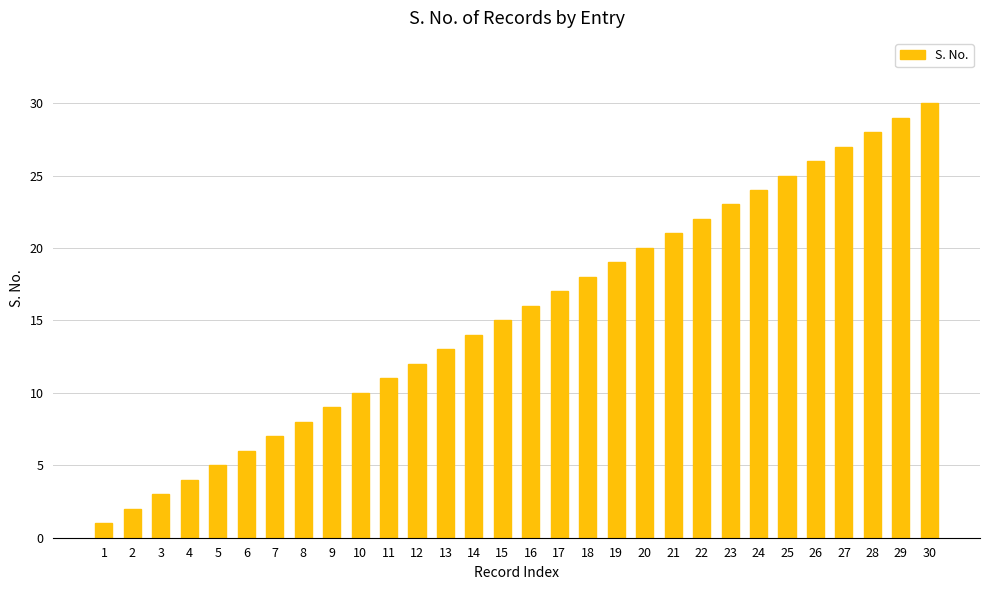

What is the smallest value displayed?

1